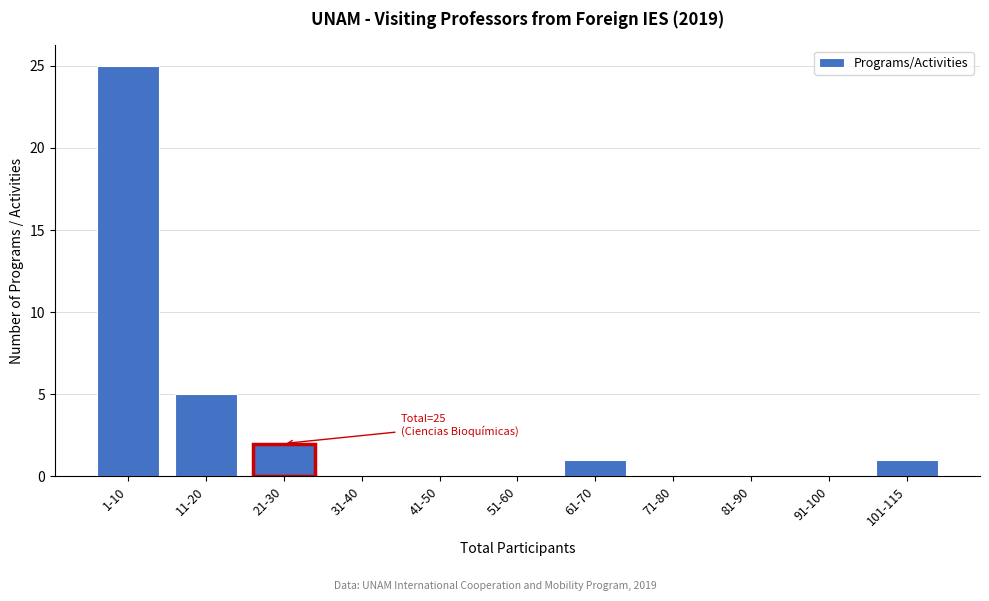

Reading right to left, list all the values displayed in this chart.

101-115=1	91-100=0	81-90=0	71-80=0	61-70=1	51-60=0	41-50=0	31-40=0	21-30=2	11-20=5	1-10=25